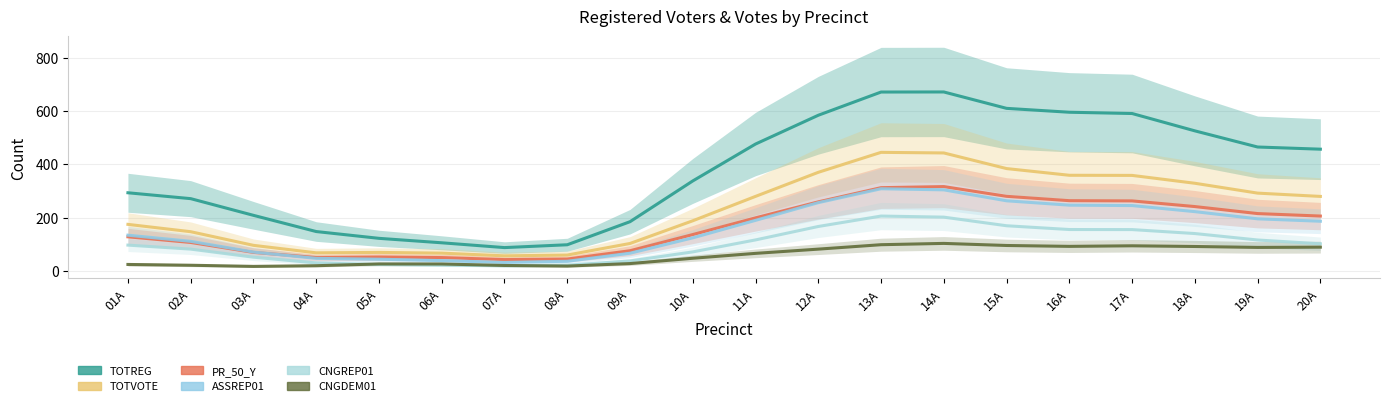

At how many categories does at least one series exceed 49?

20